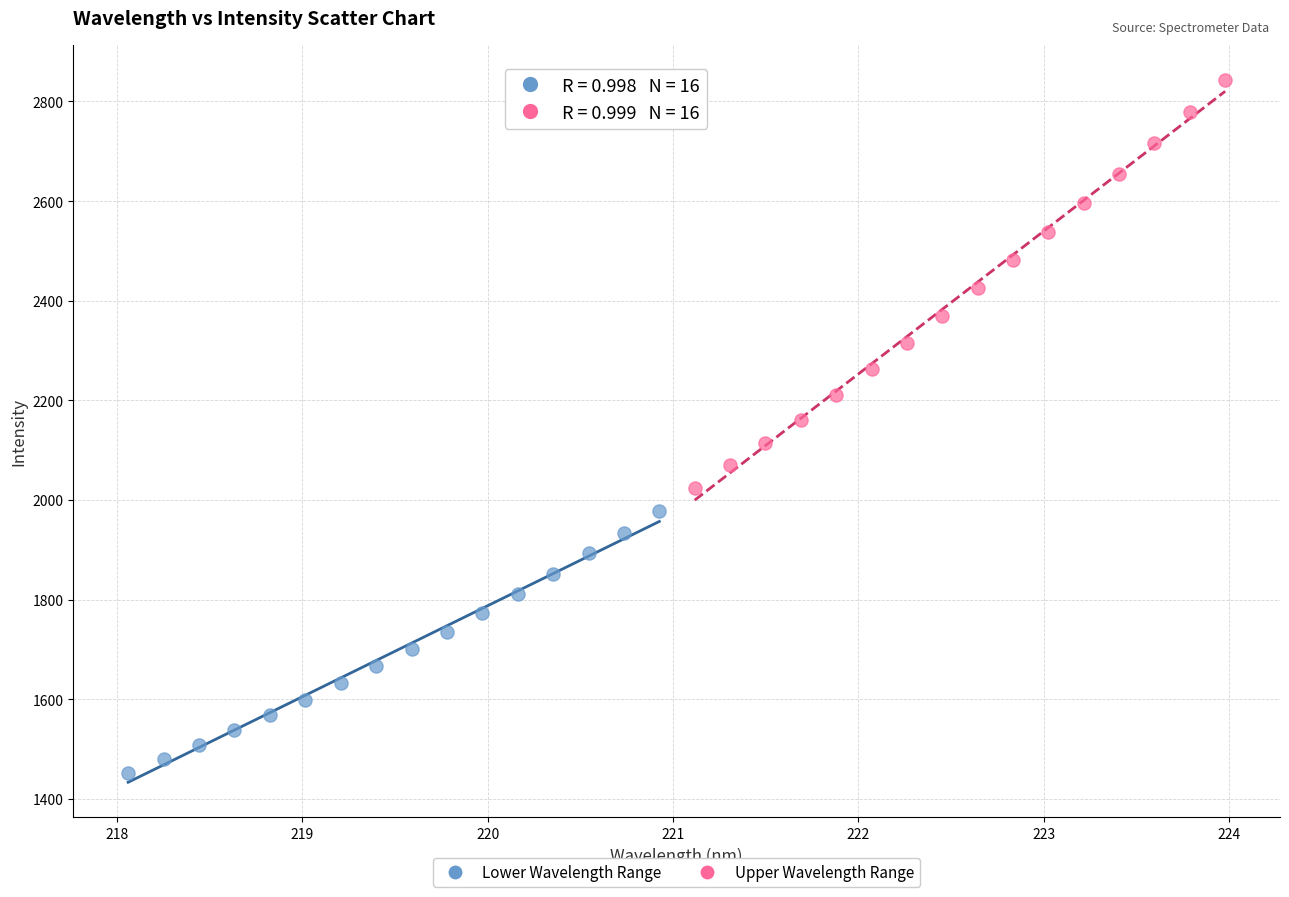

Which series contains the highest Y value?

Upper Wavelength Range